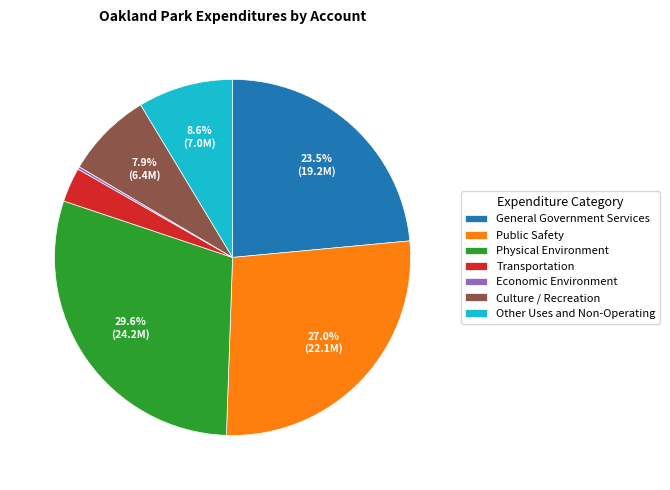

Which has a higher value, Other Uses and Non-Operating or Transportation?

Other Uses and Non-Operating